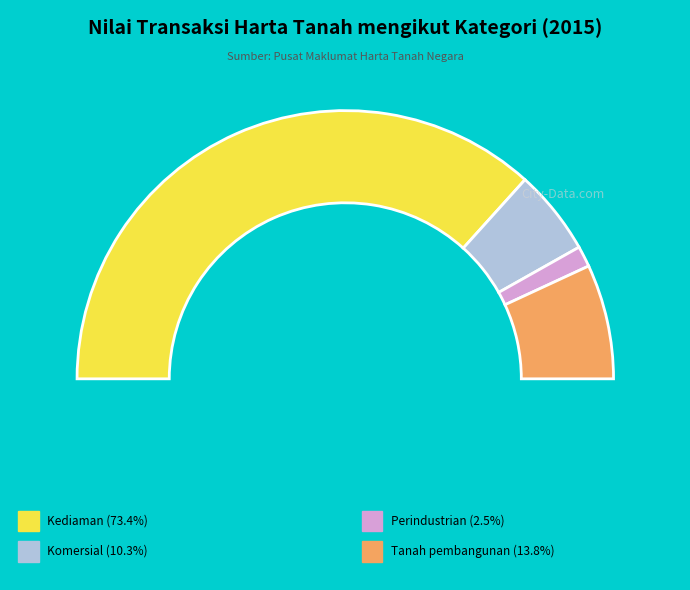

Which slice is the largest?

Kediaman